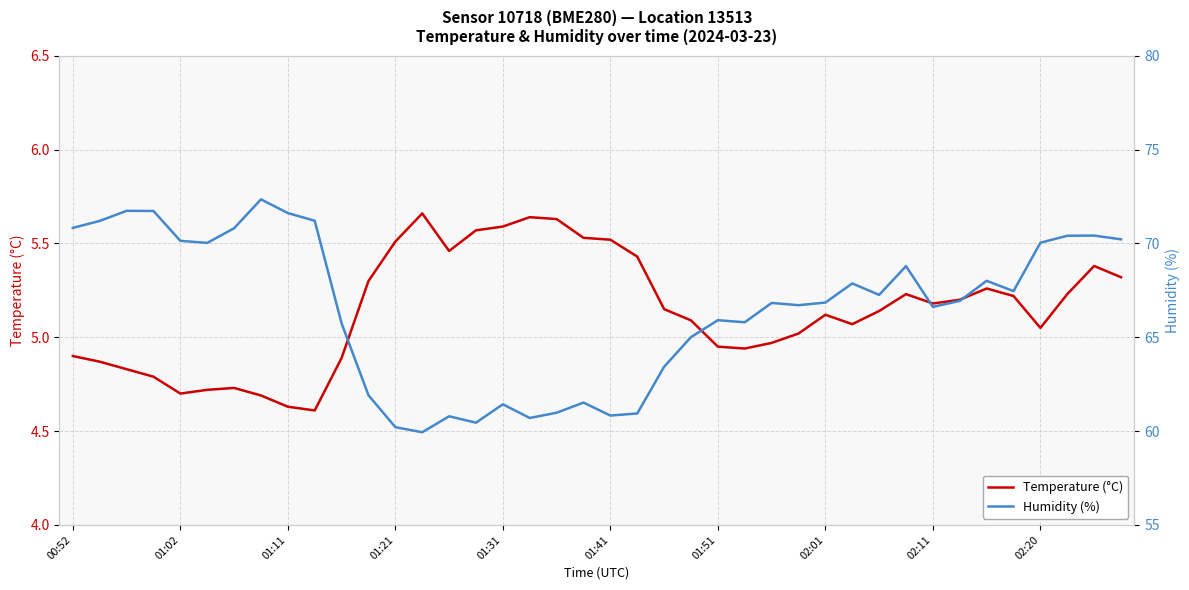

The value of Temperature (°C) at 01:41 is 1.4. True or false?

False